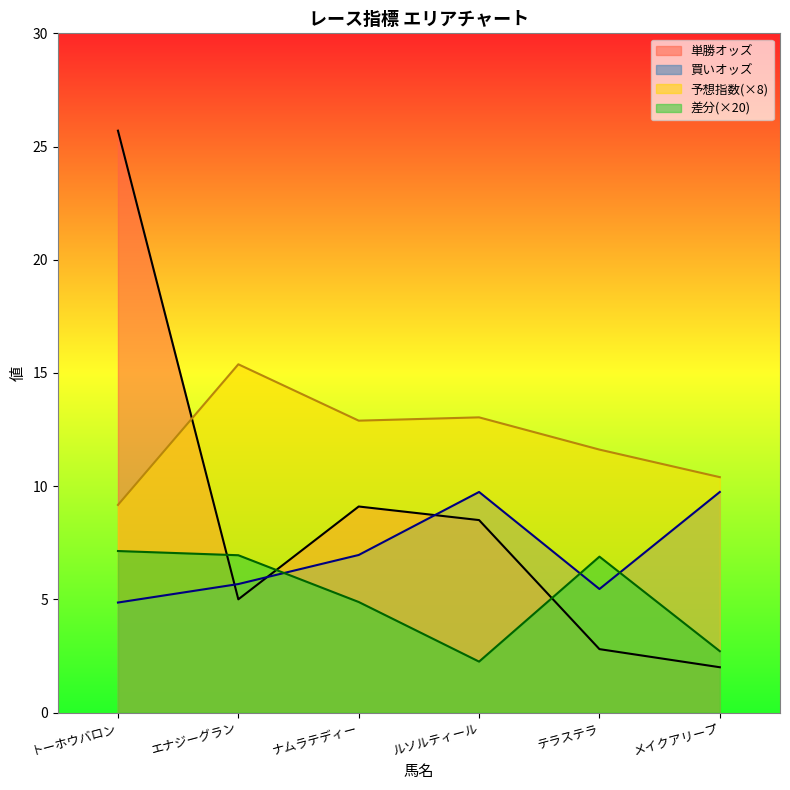

List the series in order of their peak value, highest first.

単勝オッズ, 予想指数(×8), 買いオッズ, 差分(×20)